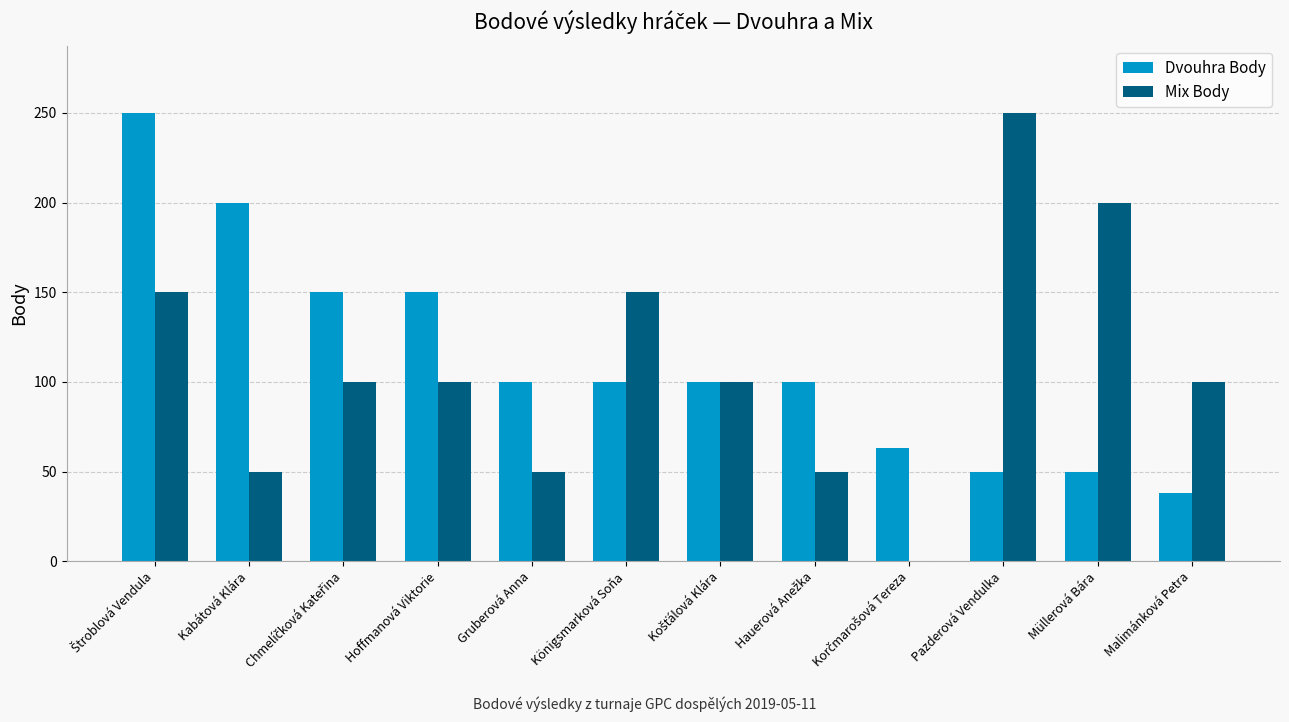

What is the maximum value shown in the chart?

250